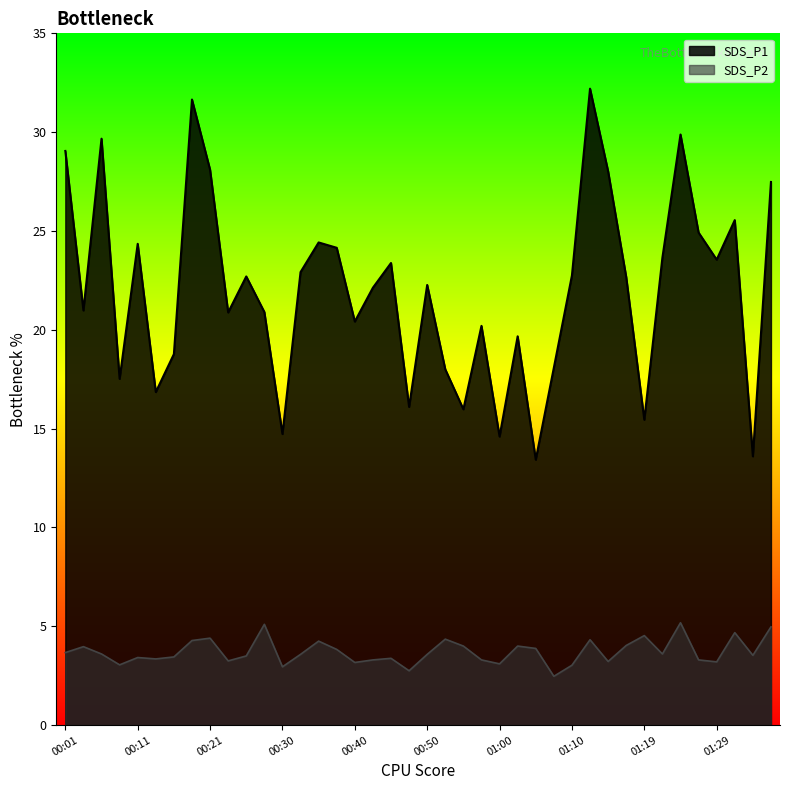

What position from the left is 00:28?

12